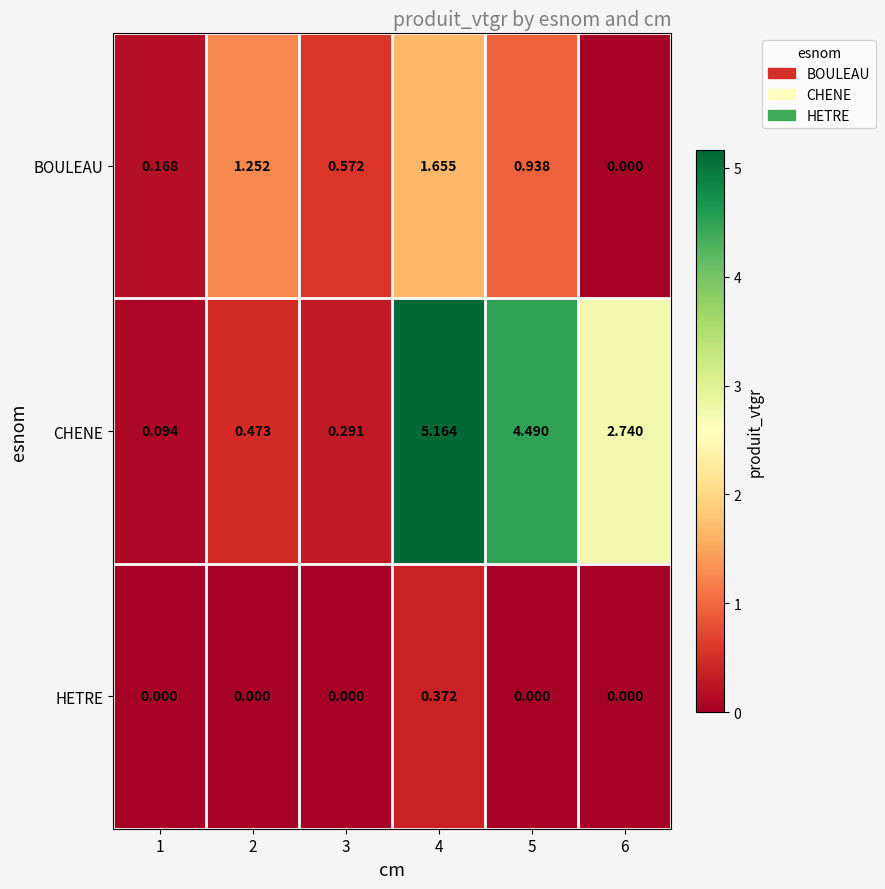

Which series changed the most between 1 and 6?

CHENE